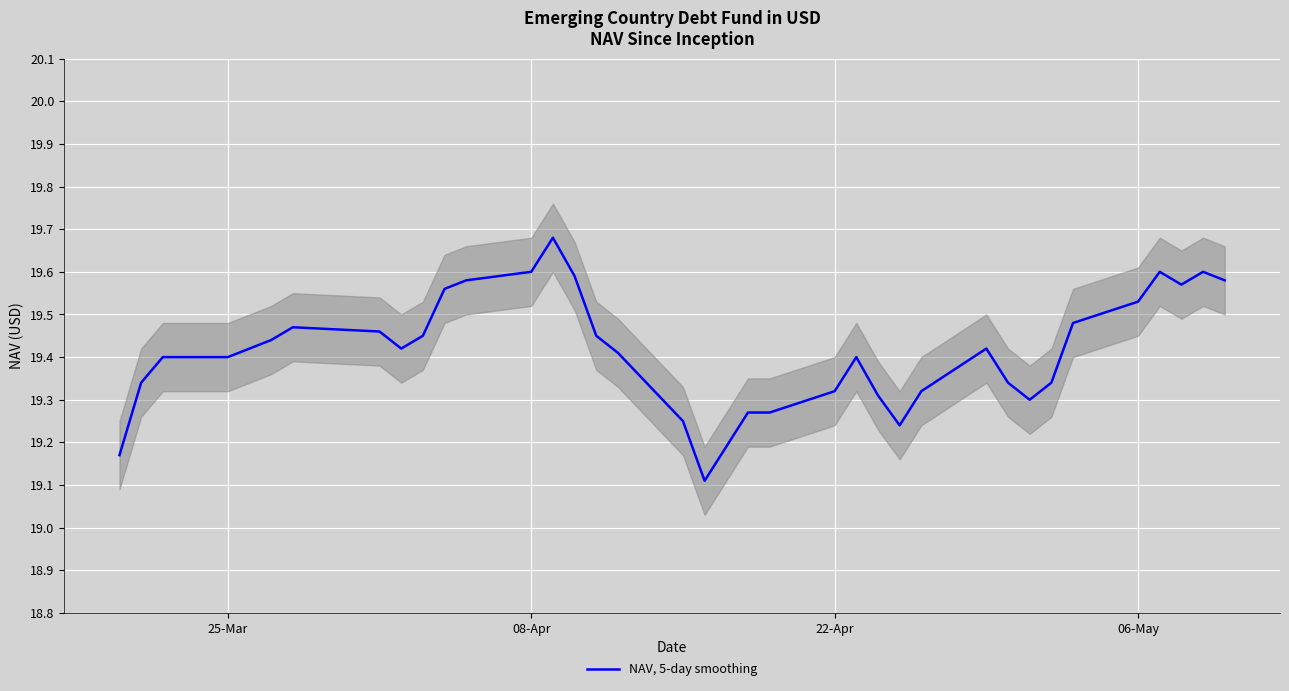

The value at 15 is 13.1. True or false?

False